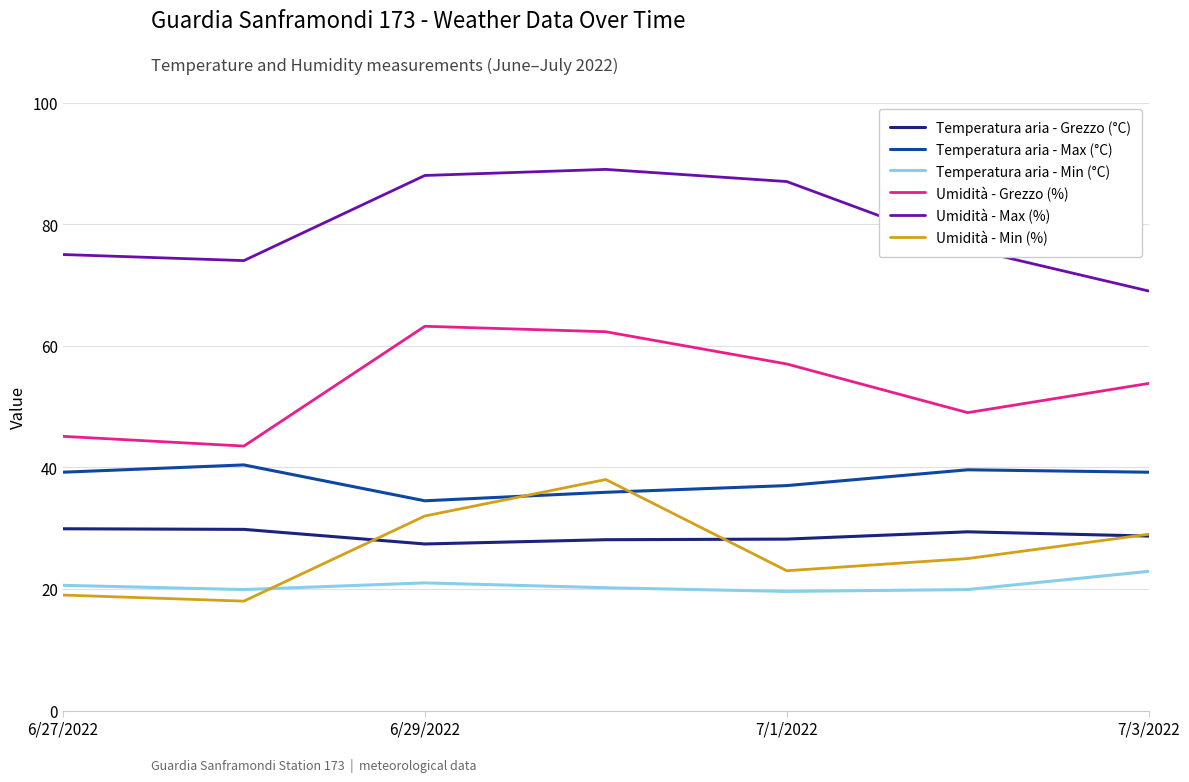

True or false: Umidità - Grezzo (%) and Temperatura aria - Grezzo (°C) intersect in this chart.

False